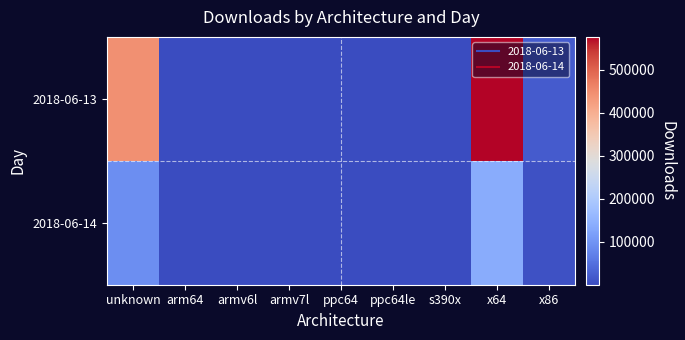

Reading left to right, extract all data points from this chart.

2018-06-13: unknown=443478	arm64=511	armv6l=790	armv7l=1813	ppc64=334	ppc64le=537	s390x=339	x64=575920	x86=21847
2018-06-14: unknown=90469	arm64=148	armv6l=129	armv7l=522	ppc64=62	ppc64le=90	s390x=58	x64=137649	x86=6961